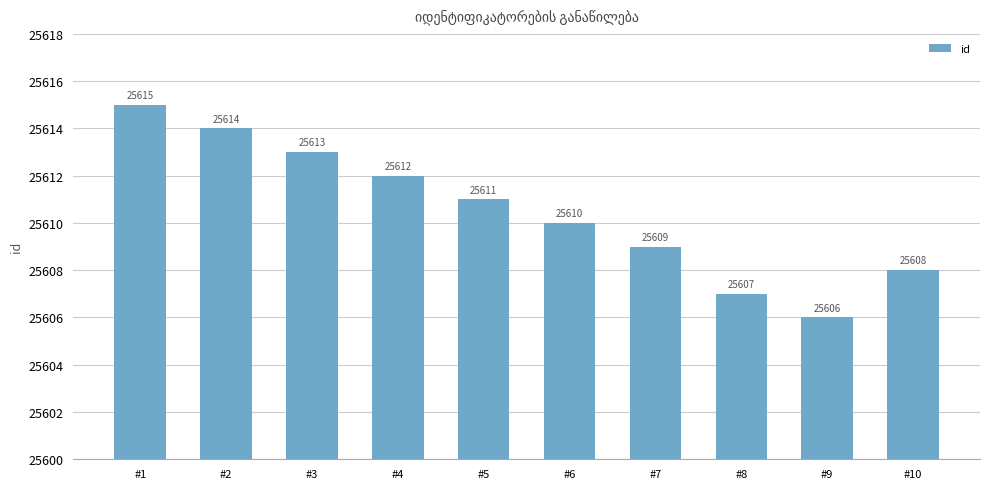

What is the ratio of the value at #7 to the value at #8?

1.0